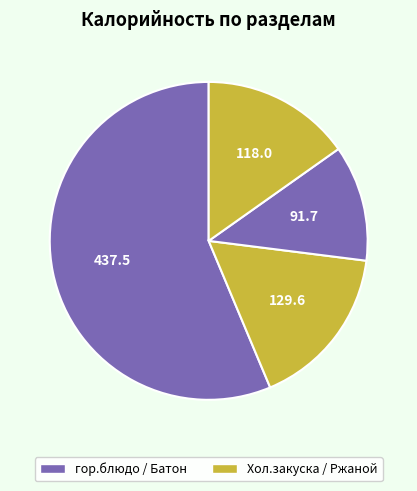

Which slice is the largest?

гор.блюдо